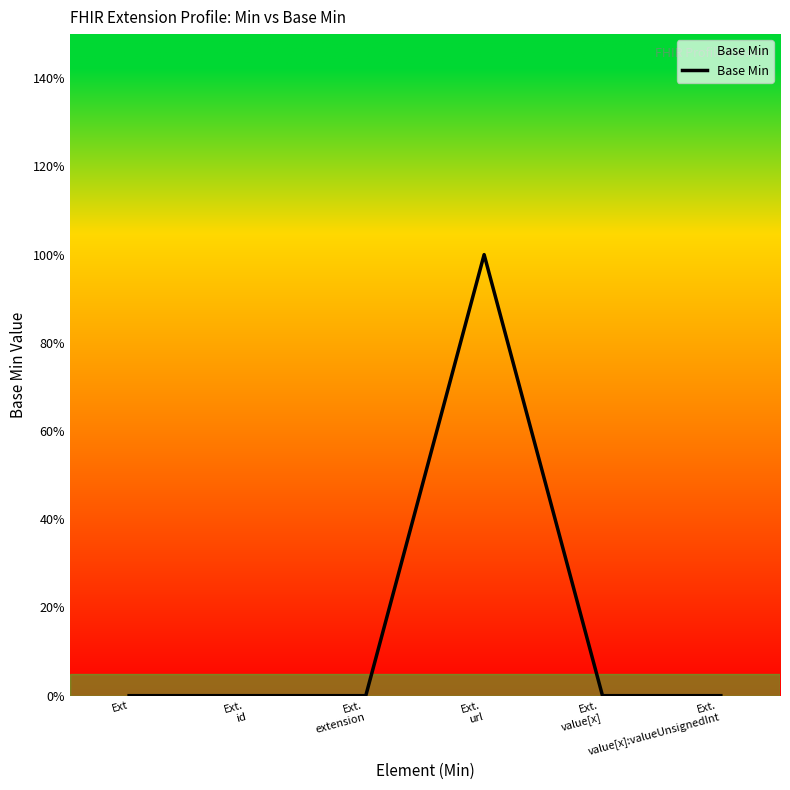

What is the difference between the values at Ext.
url and Ext.
value[x]:valueUnsignedInt?

1